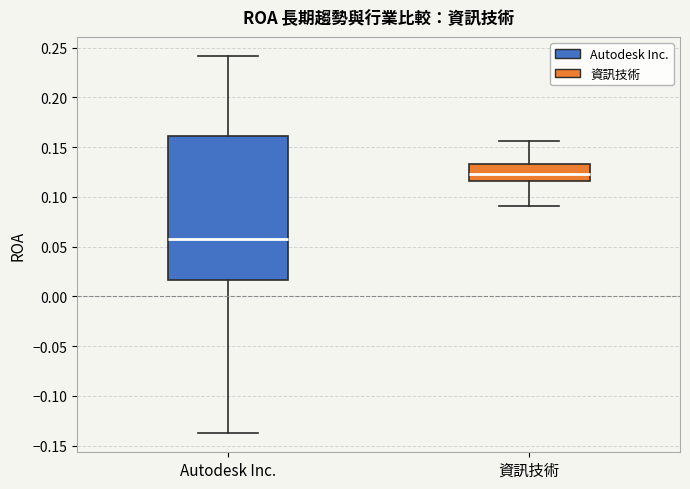

Reading left to right, transcribe this box plot: for each box, give where its median line is, the range the box spans, and where its two whiskers end, as read against the y-axis. The values are not printed on the chart, so give them approximately, as read against the axis.

Autodesk Inc.: median 0.055, box 0.015 to 0.160, whiskers -0.140 to 0.240
資訊技術: median 0.125, box 0.115 to 0.135, whiskers 0.090 to 0.155